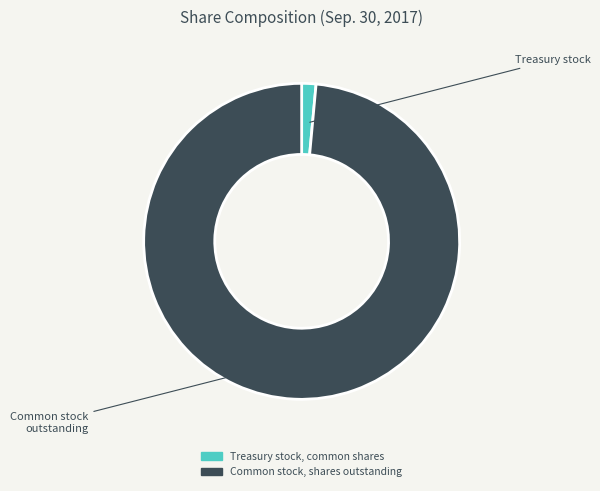

Rank the categories by value from lowest to highest.

Treasury stock, common shares, Common stock, shares outstanding